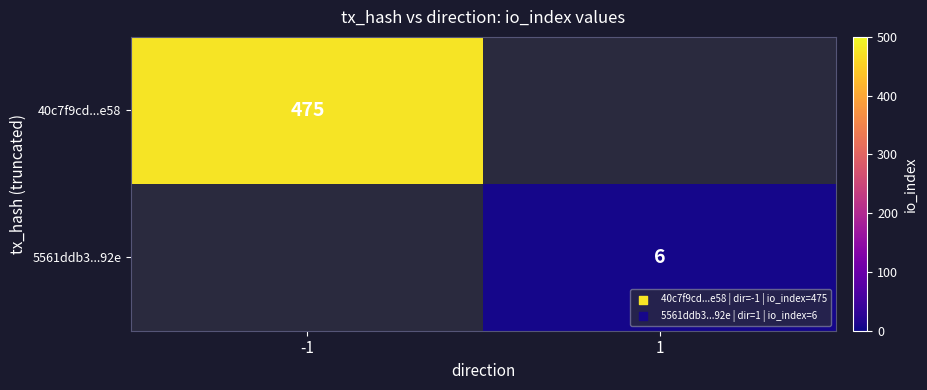

Between 1 and -1, which is larger?

-1